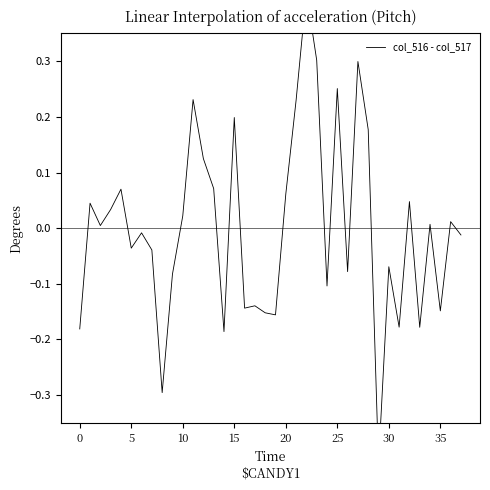

What is the difference between the maximum and minimum values?

0.8